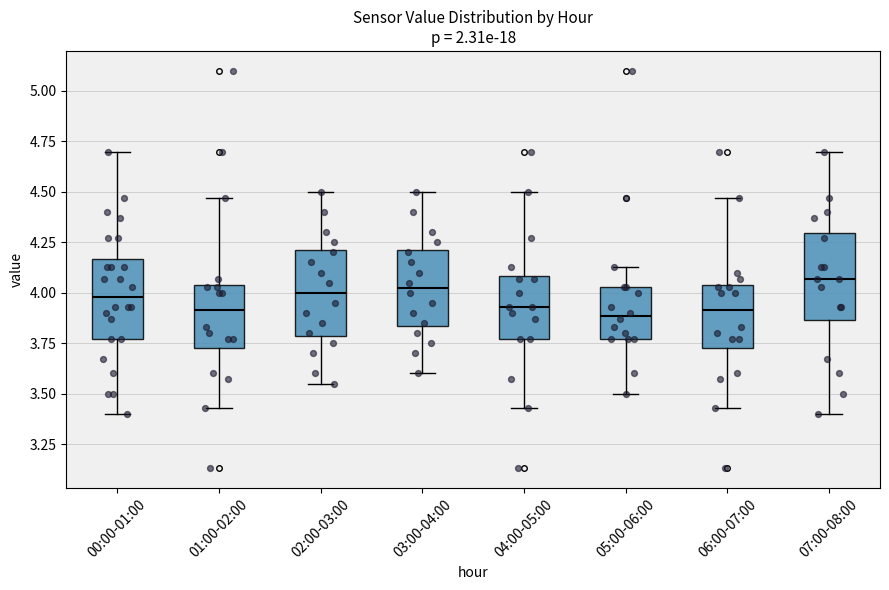

Reading left to right, transcribe this box plot: for each box, give where its median line is, the range the box spans, and where its two whiskers end, as read against the y-axis. The values are not printed on the chart, so give them approximately, as read against the axis.

00:00-01:00: median 4.00, box 3.75 to 4.15, whiskers 3.40 to 4.70
01:00-02:00: median 3.90, box 3.75 to 4.05, whiskers 3.45 to 4.45
02:00-03:00: median 4.00, box 3.80 to 4.20, whiskers 3.55 to 4.50
03:00-04:00: median 4.05, box 3.85 to 4.20, whiskers 3.60 to 4.50
04:00-05:00: median 3.95, box 3.75 to 4.10, whiskers 3.45 to 4.50
05:00-06:00: median 3.90, box 3.75 to 4.05, whiskers 3.50 to 4.15
06:00-07:00: median 3.90, box 3.75 to 4.05, whiskers 3.45 to 4.45
07:00-08:00: median 4.05, box 3.85 to 4.30, whiskers 3.40 to 4.70